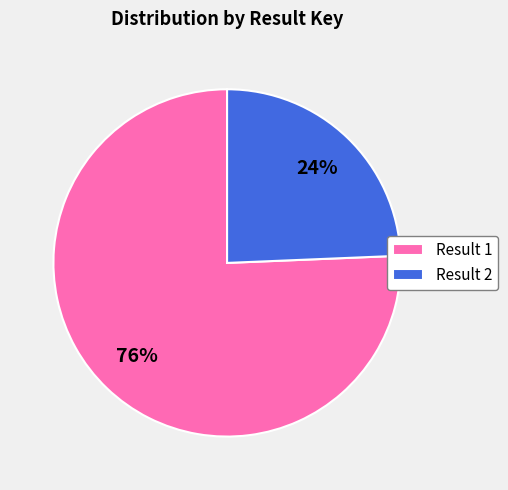

To the nearest percent, what is the combined percentage of Result 2 and Result 1?

100%